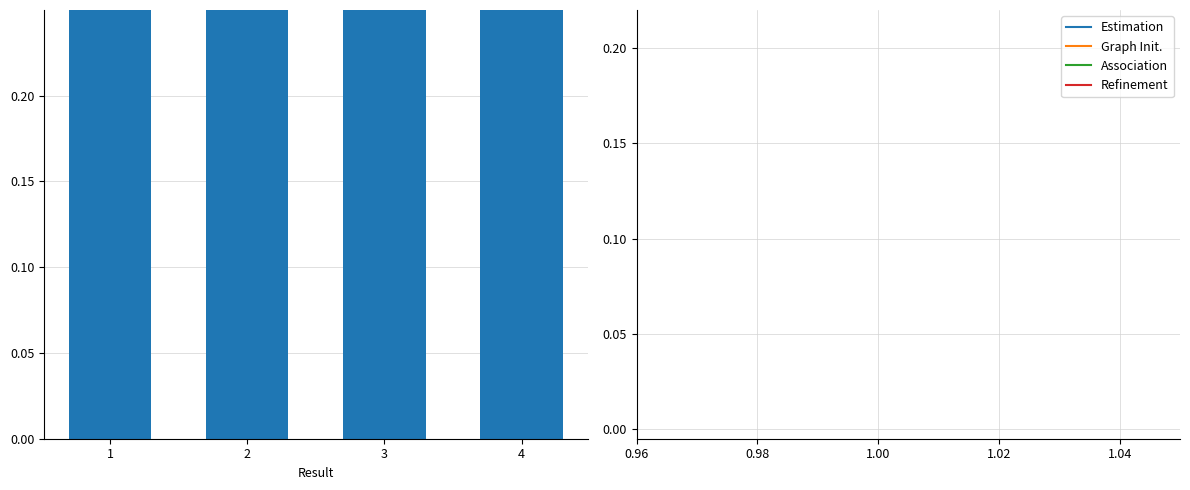

Rank the categories by value from lowest to highest.

4, 3, 2, 1